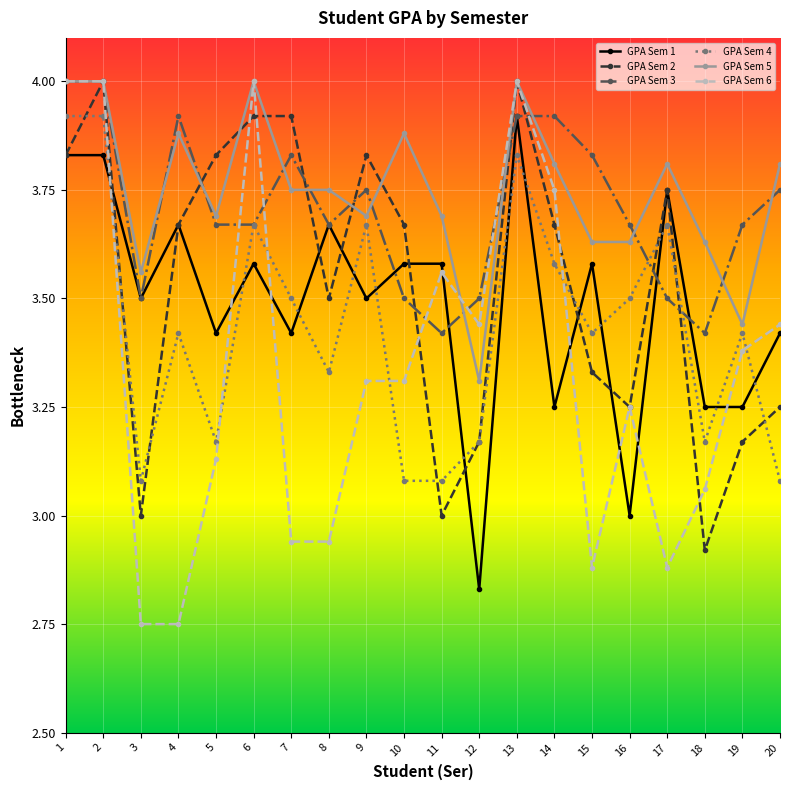

How many interior local valleys does the GPA Sem 2 series have?

5